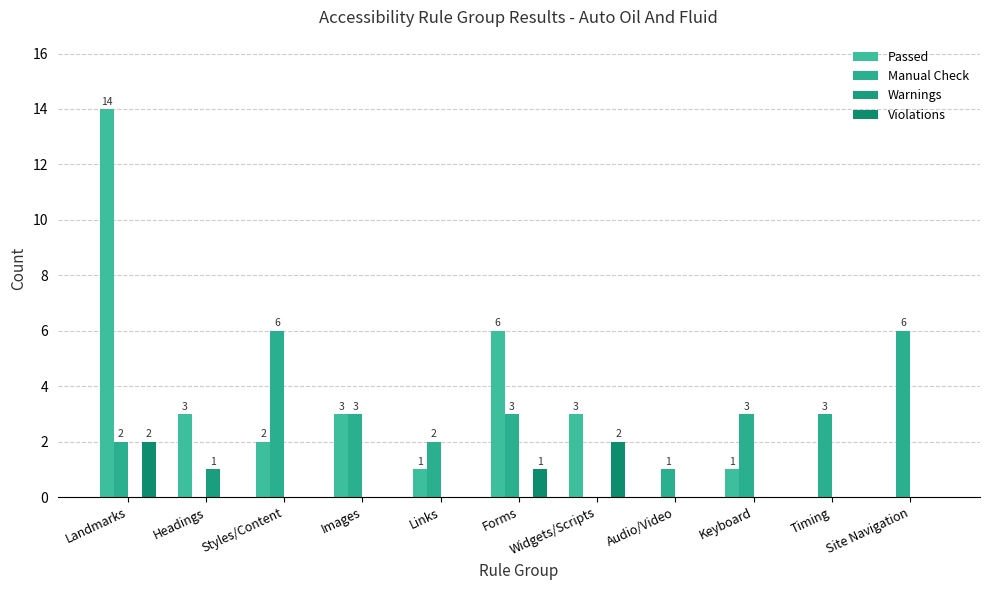

What is the difference between the Violations values at Audio/Video and Landmarks?

2